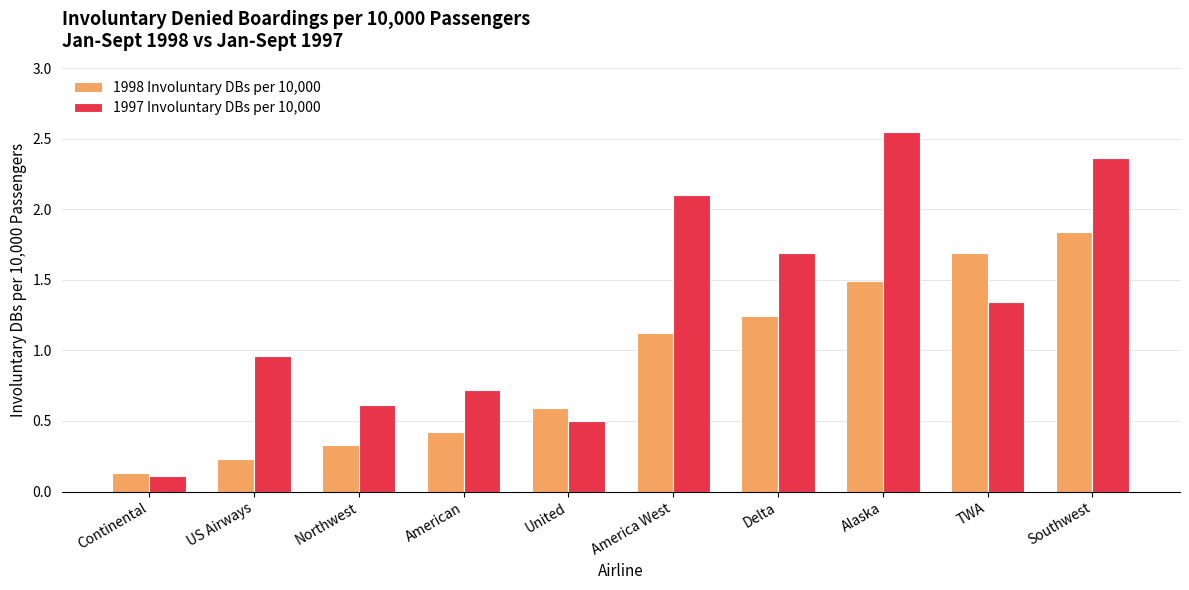

Is it true that 1998 Involuntary DBs per 10,000 equals 0.6 at United?

True